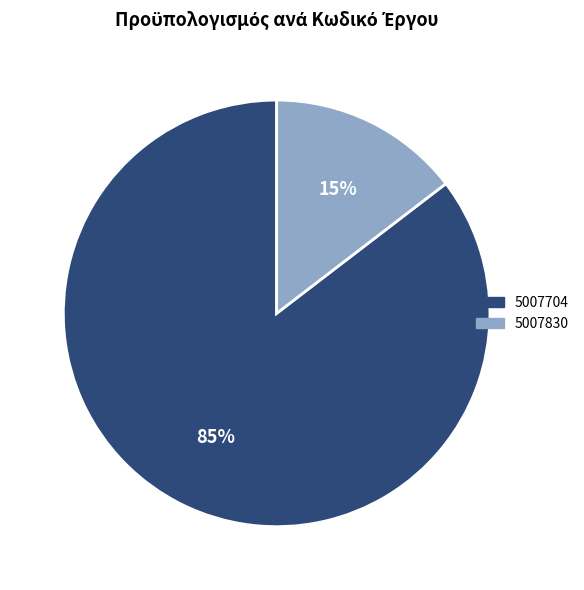

Which has a higher value, 5007704 or 5007830?

5007704